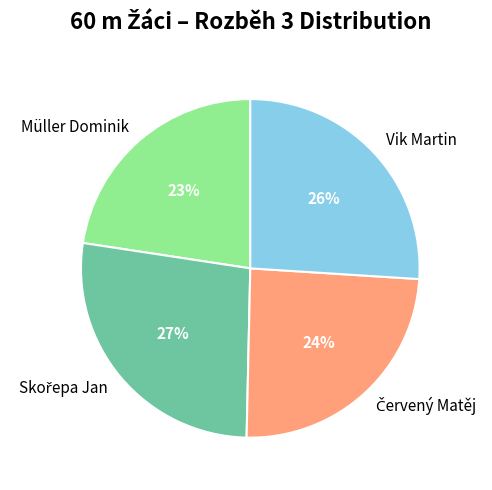

To the nearest percent, what percentage of the pie is Vik Martin?

26%